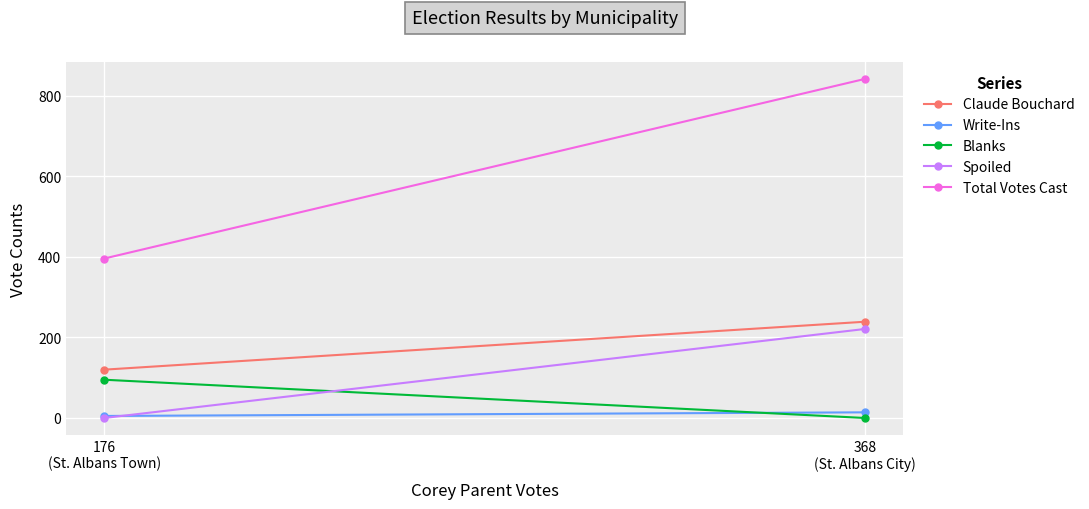

How many lines are shown in the chart?

5